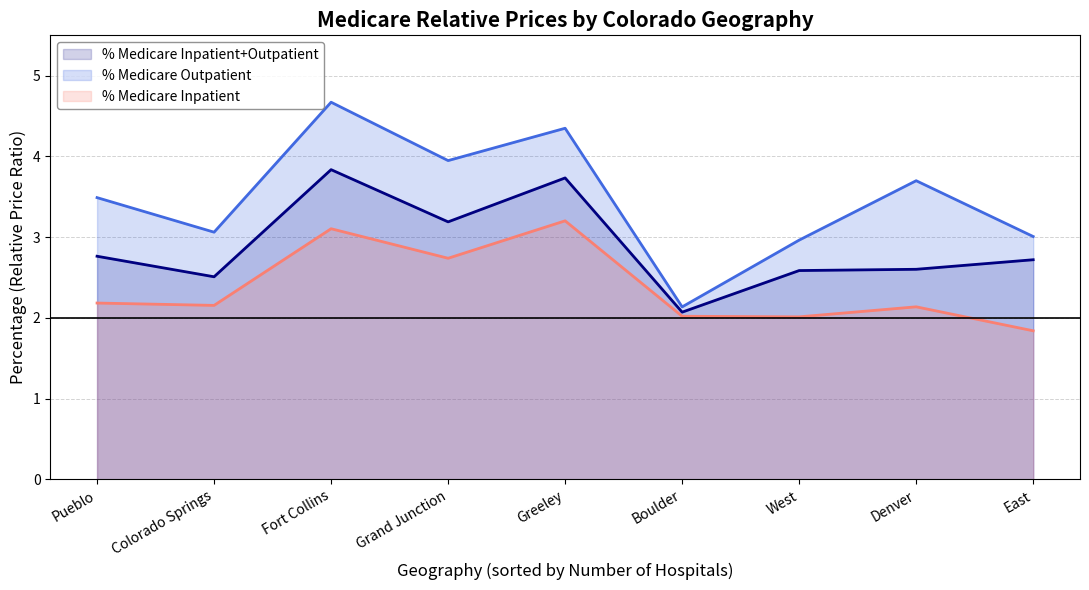

What is the spread (max minus min) of values at Greeley?

1.1